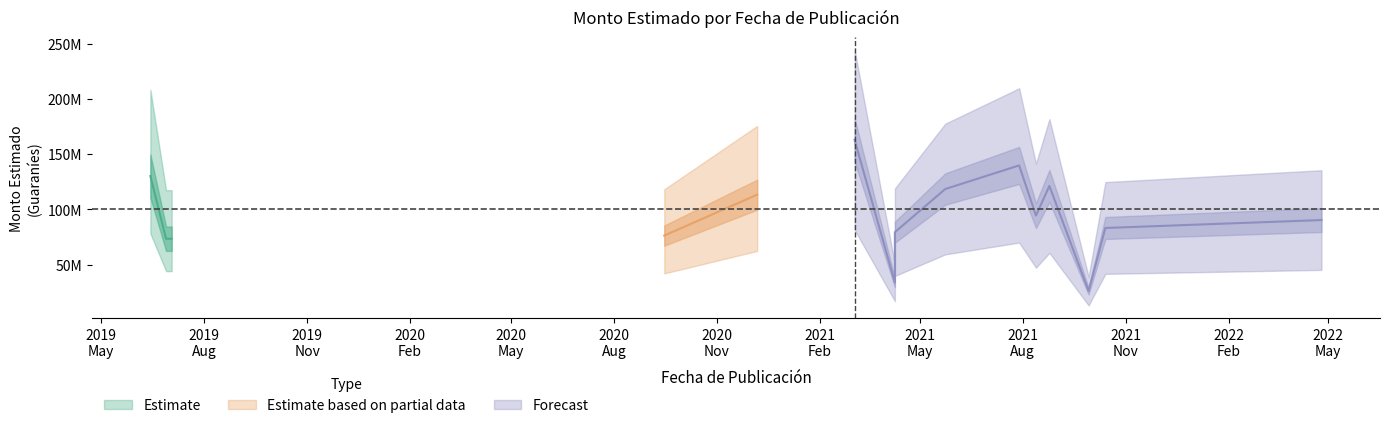

What is the difference between the values at 2021-08-25 and 2021-08-13?

26881000